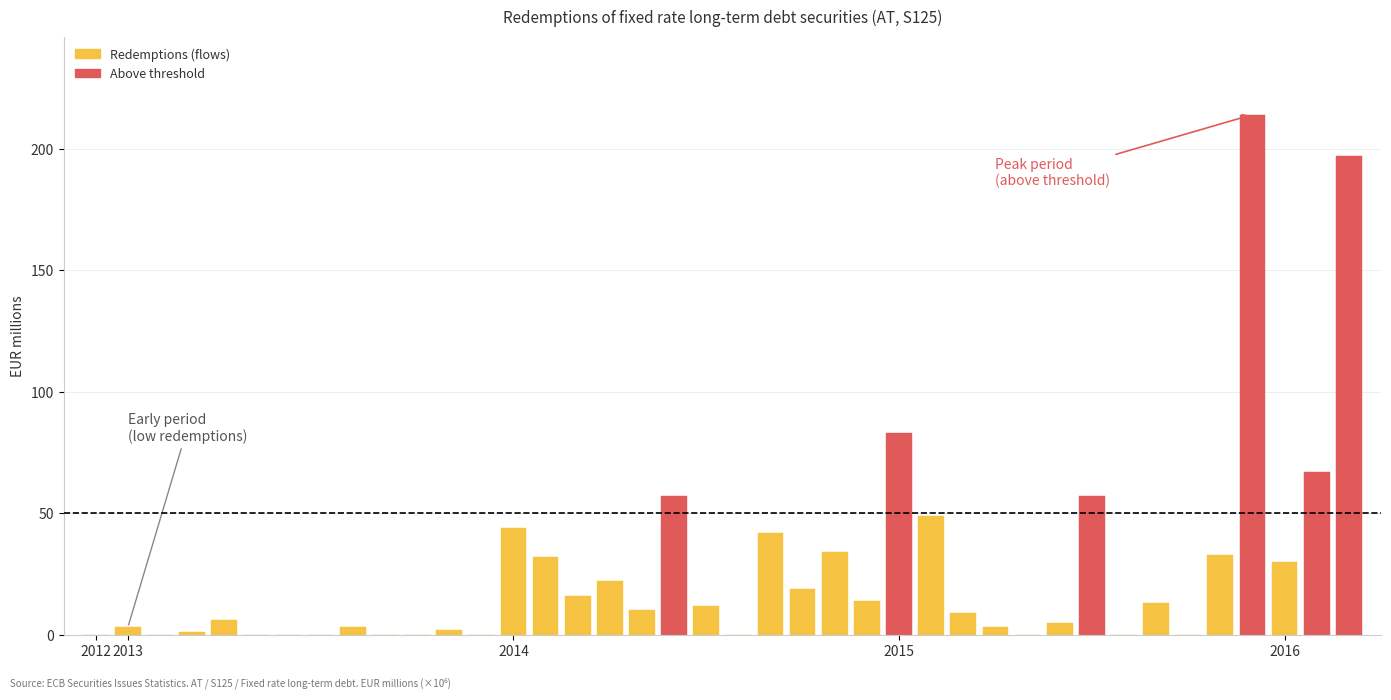

True or false: the data shows 100 at 2015-07.

False